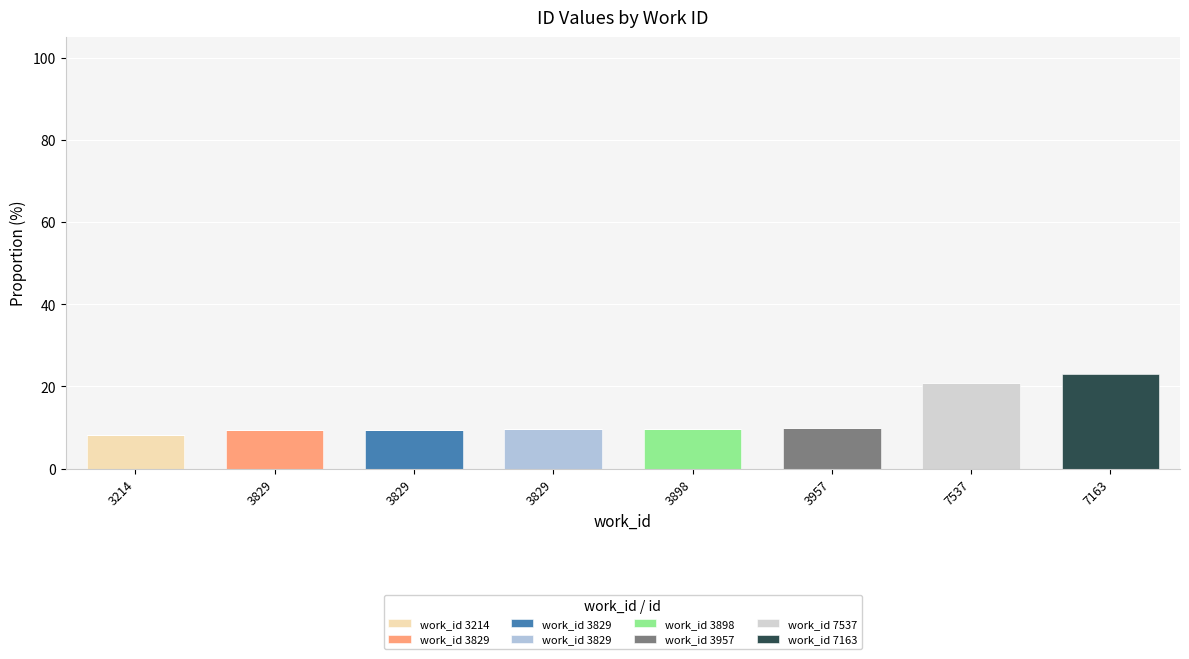

What is the label of the 7th bar from the right?

3829